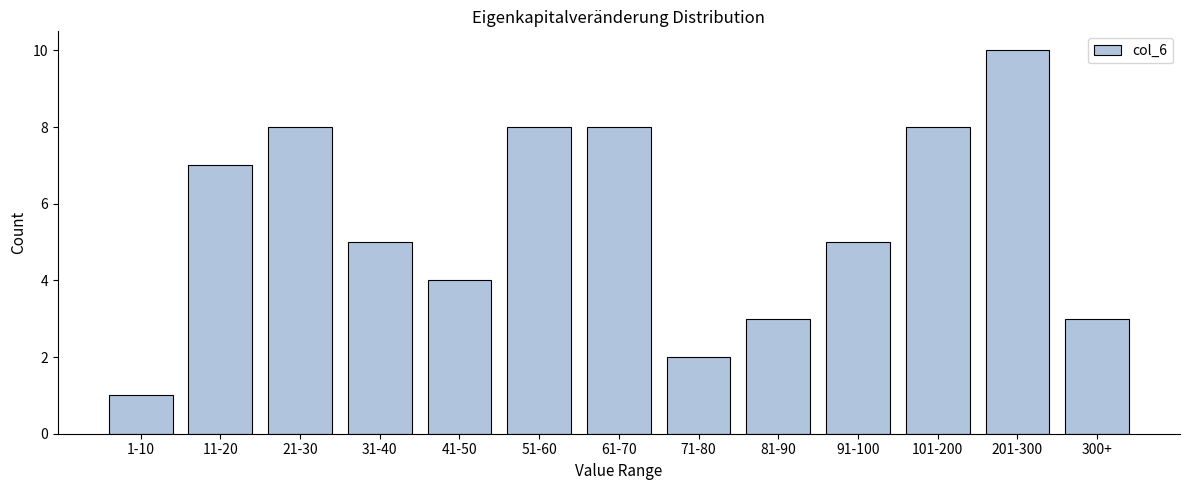

Reading left to right, what are all the values shown in this chart?

1	7	8	5	4	8	8	2	3	5	8	10	3